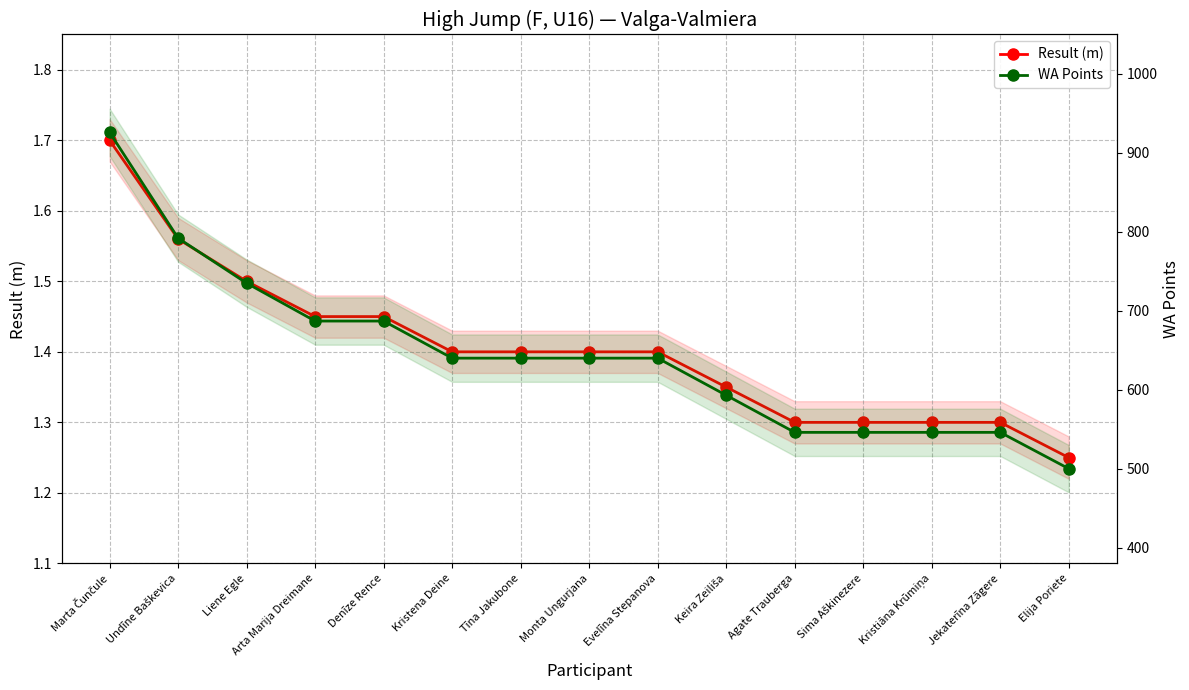

What position from the right is Agate Trauberga?

5